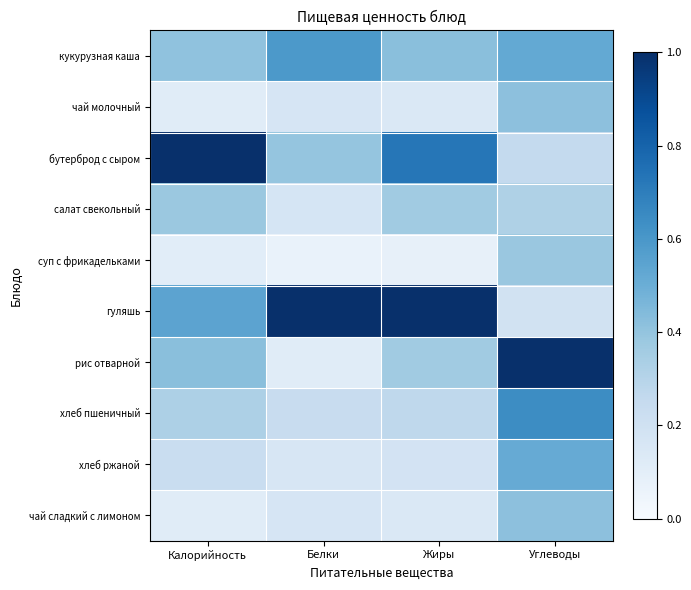

List the series in order of their peak value, highest first.

бутерброд с сыром, гуляшь, рис отварной, хлеб пшеничный, кукурузная каша, хлеб ржаной, чай молочный, чай сладкий с лимоном, суп с фрикадельками, салат свекольный